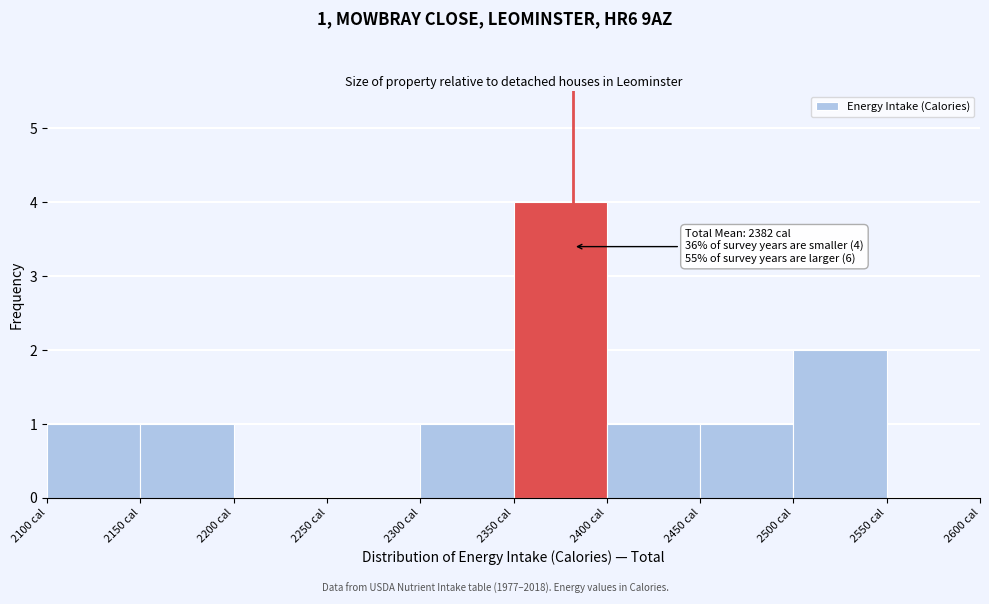

Which range on the x-axis has the tallest bar?

2350 to 2400